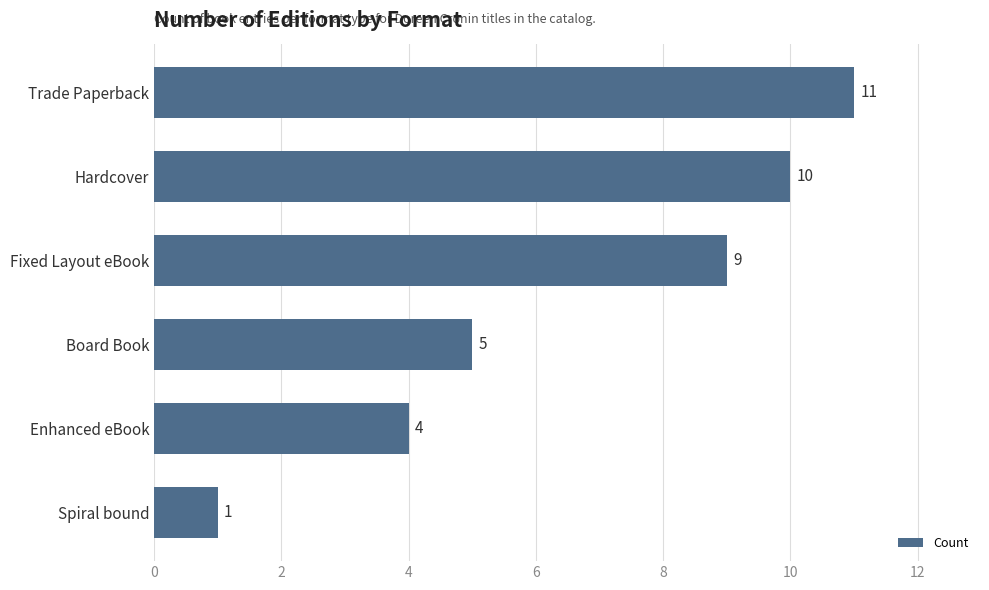

Which has a higher value, Fixed Layout eBook or Spiral bound?

Fixed Layout eBook